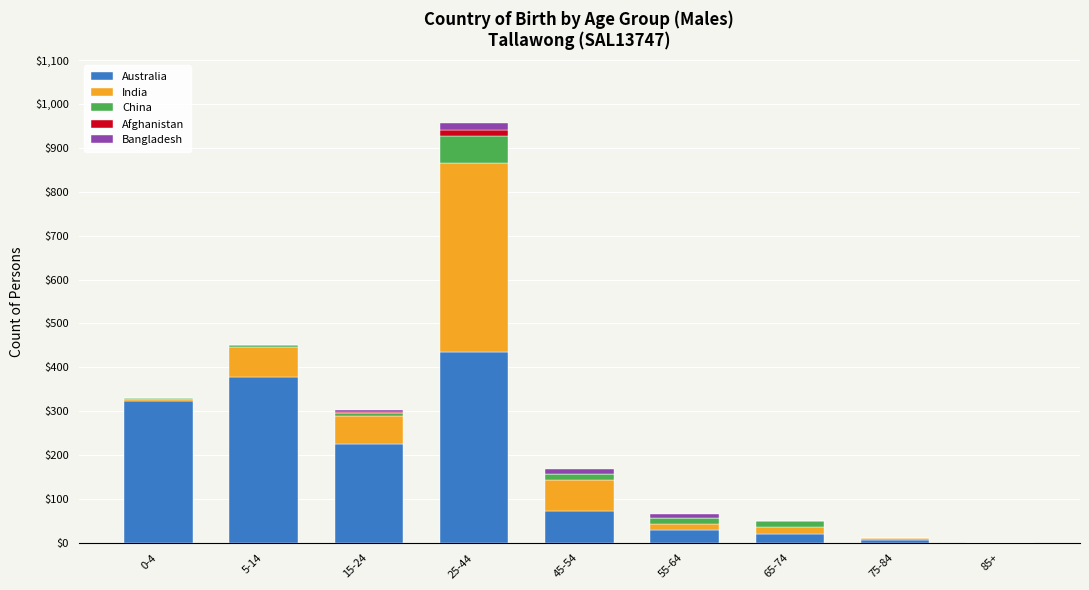

At which category is the sum across all series the highest?

25-44